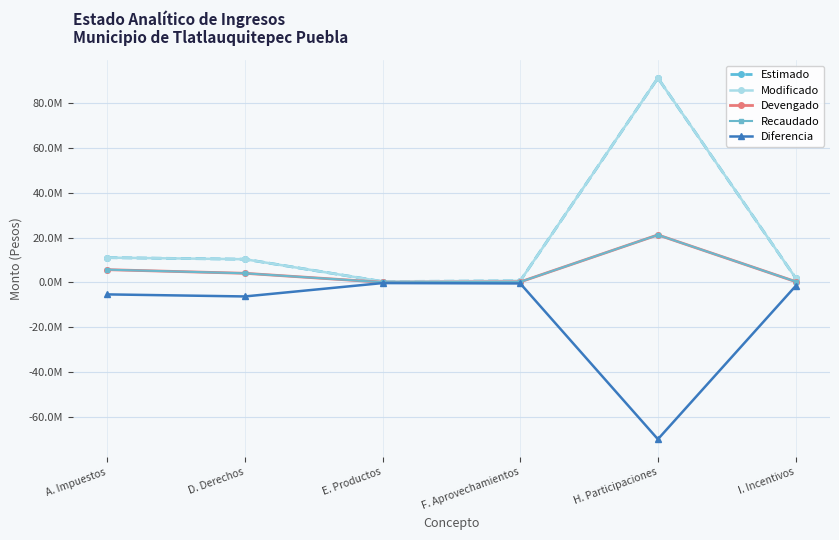

Read the Recaudado value at A. Impuestos.

5665846.5